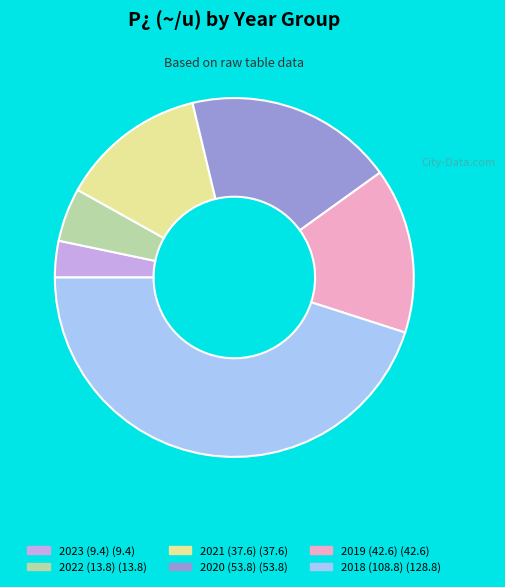

Does any single category account for the majority?

No